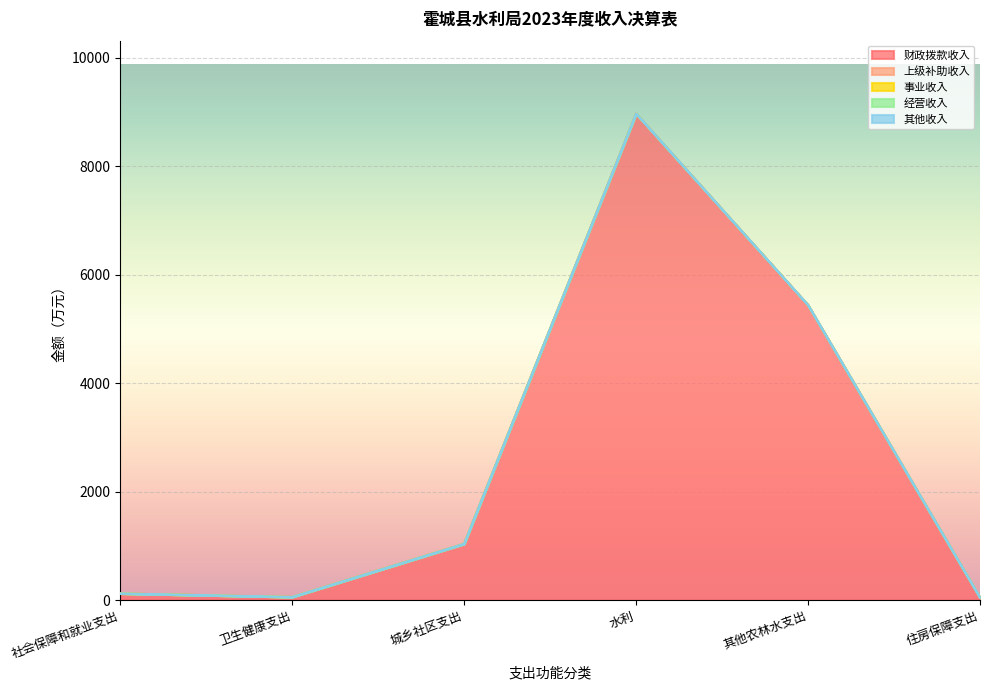

True or false: 上级补助收入 and 事业收入 cross at least once.

False